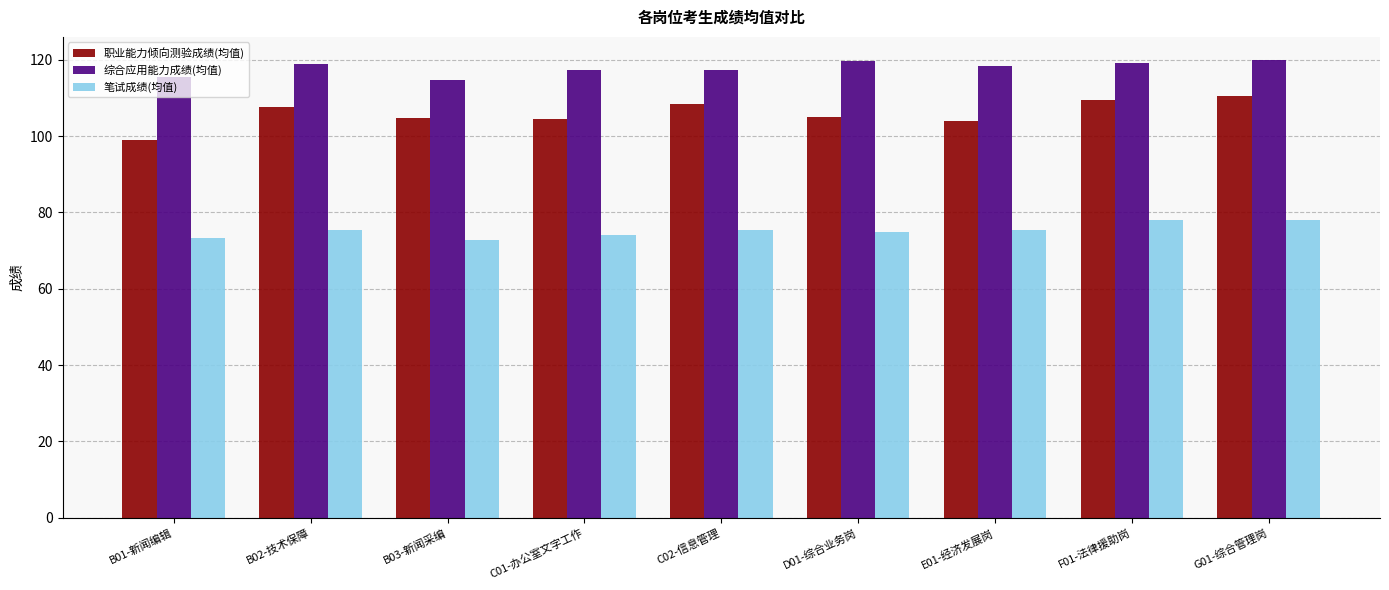

What is the lowest value of the 笔试成绩(均值) series?

72.8